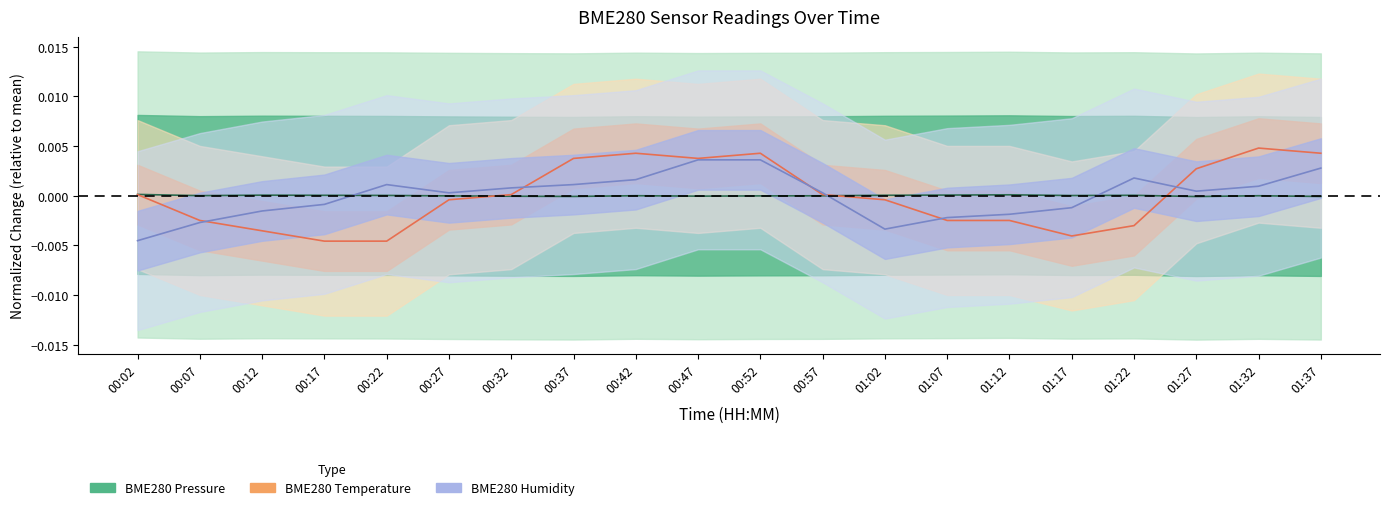

Where is the first local maximum for BME280_pressure?

00:12